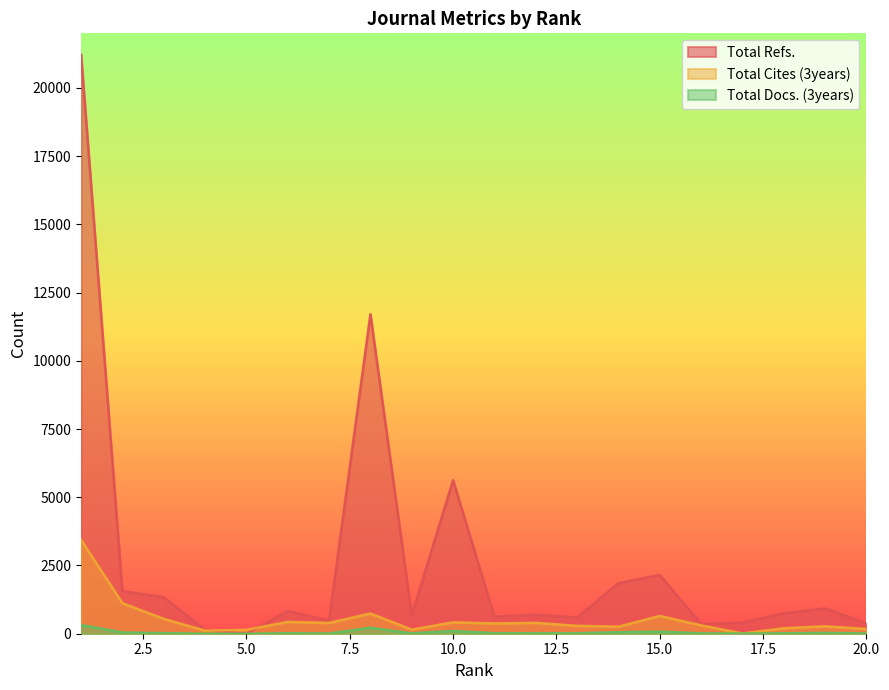

Between 7 and 20, which is larger?

7